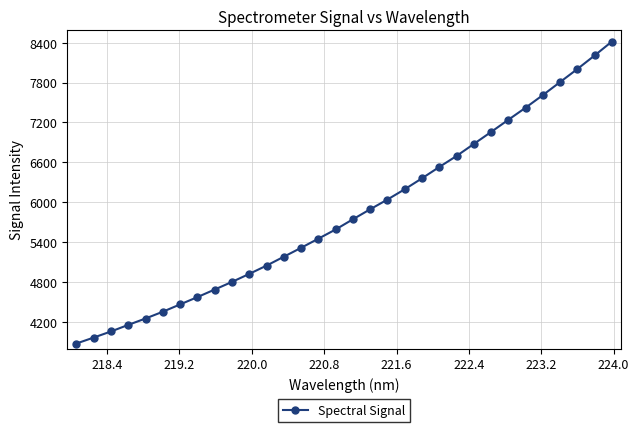

What is the smallest value displayed?

3870.6